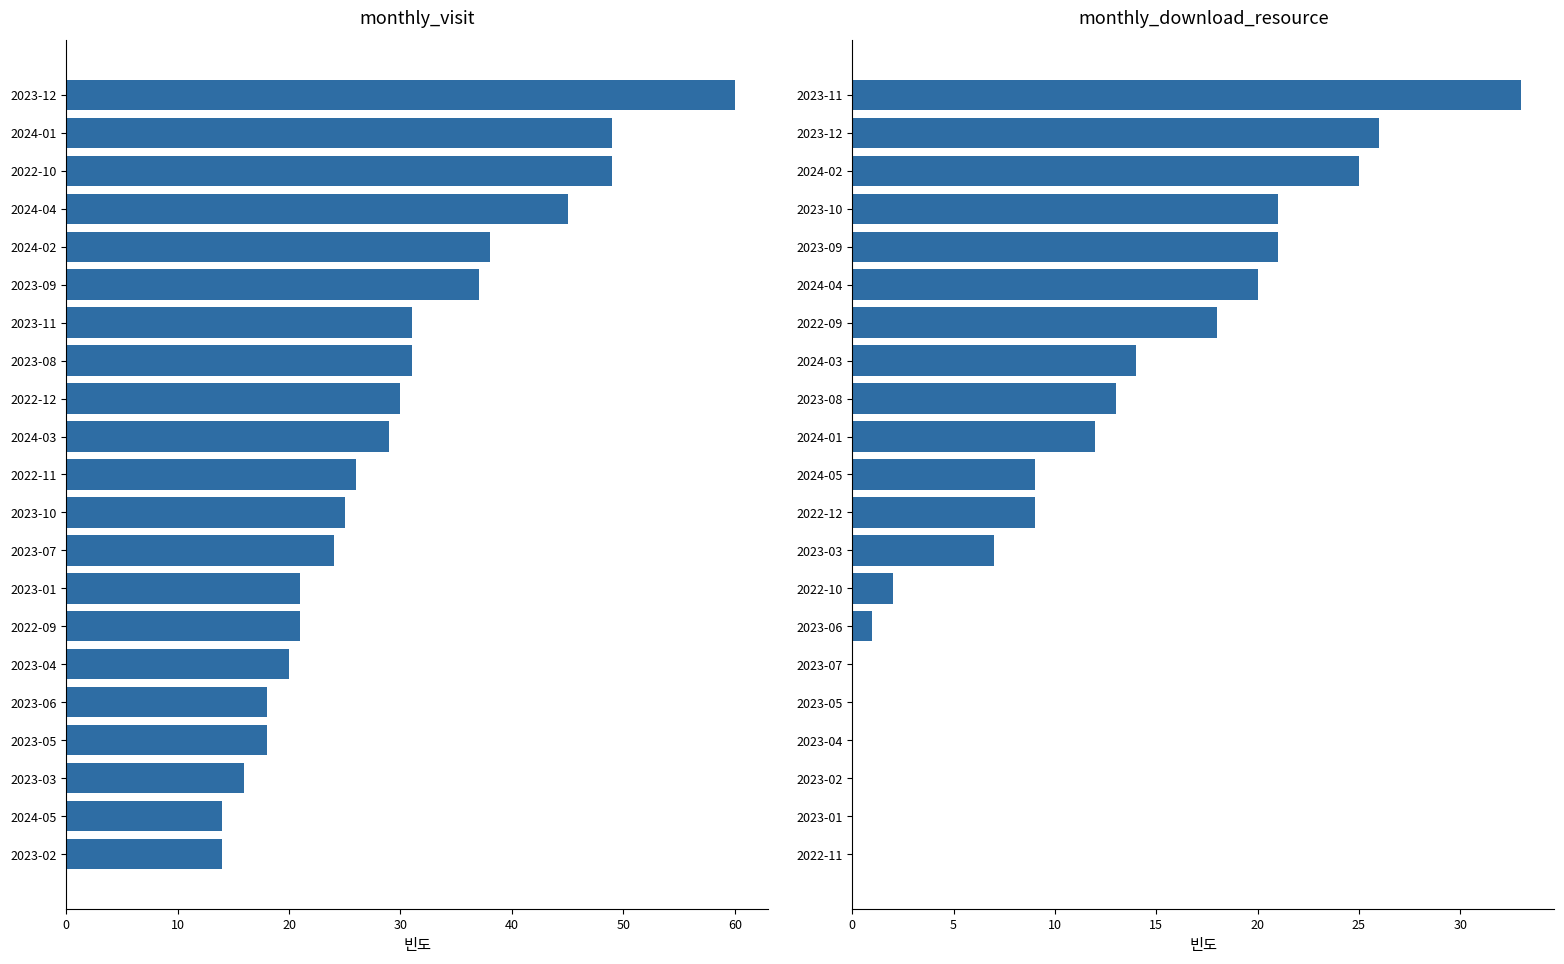

What are all the series names shown in the legend?

monthly_visit, monthly_download_resource